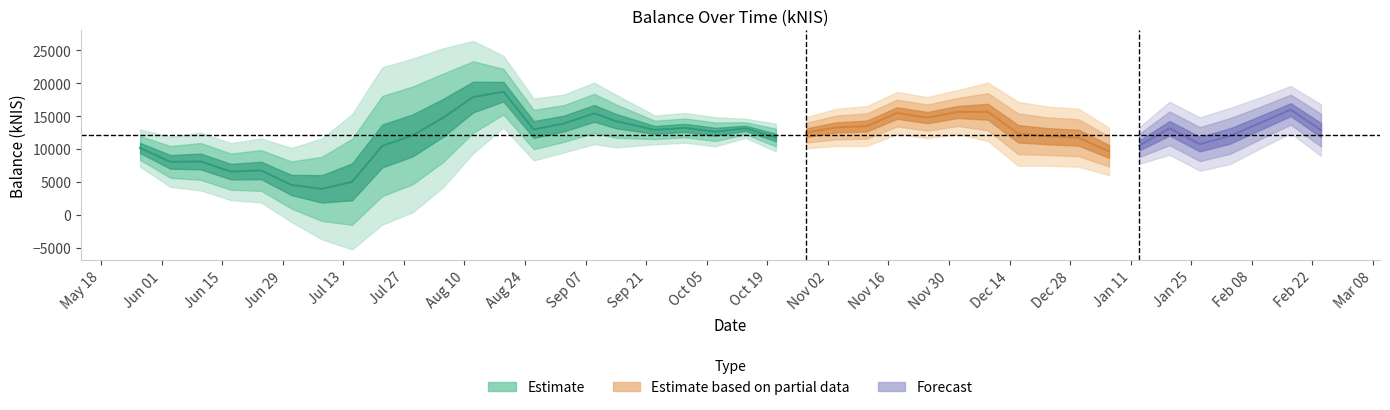

Reading left to right, transcribe all the data shown in this chart.

10170.2	8053.8	8119.1	6573.0	6747.4	4542.3	3952.5	5017.2	10478.3	12073.4	14730.6	17907.6	18726.4	12970.8	13892.7	15428.1	14254.9	12912.3	13222.4	12632.5	13155.3	11751.6	12503.9	13295.7	13497.1	15478.0	14783.6	15633.7	15672.3	12325.8	11950.8	11726.5	9642.2	10552.1	13164.3	10759.0	11997.0	13987.5	15994.2	12886.7